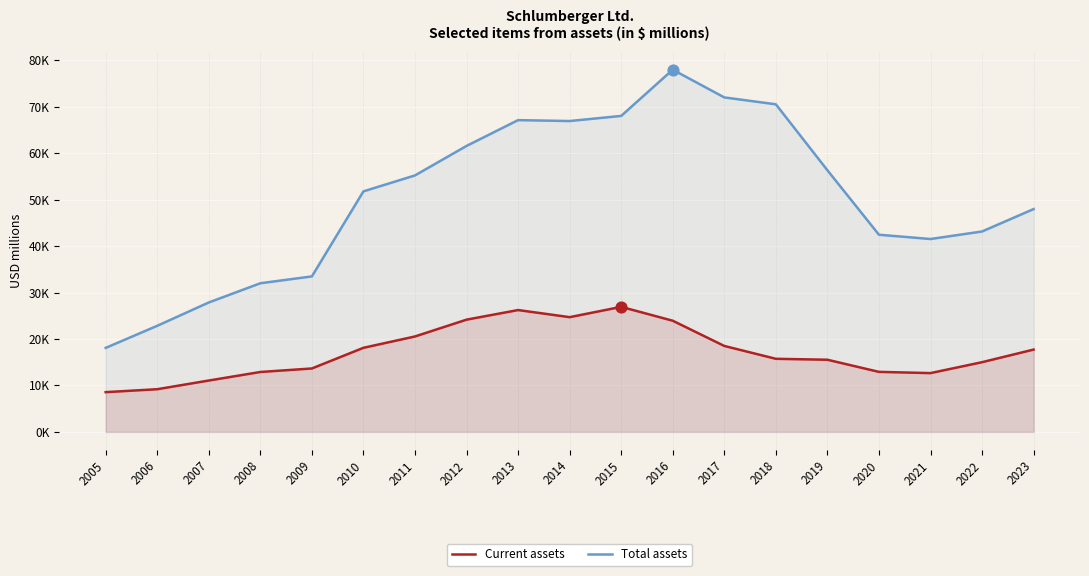

Which series has the largest total across all categories?

Total assets